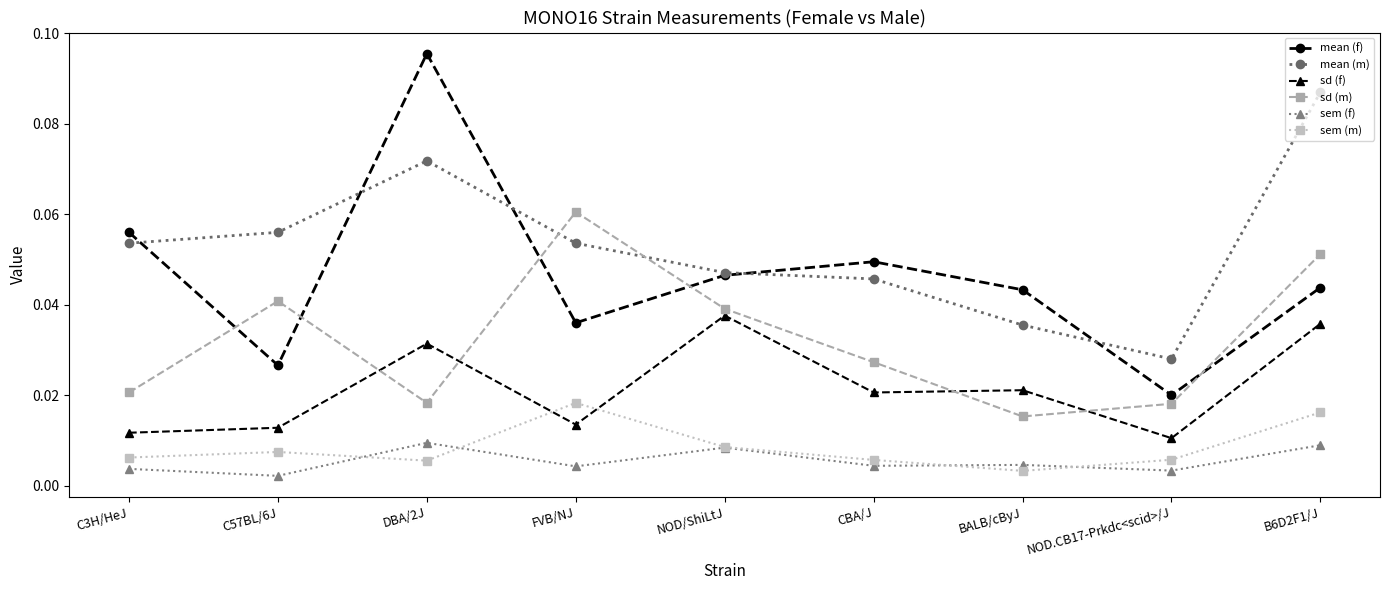

Which series changed the most between DBA/2J and CBA/J?

mean (f)